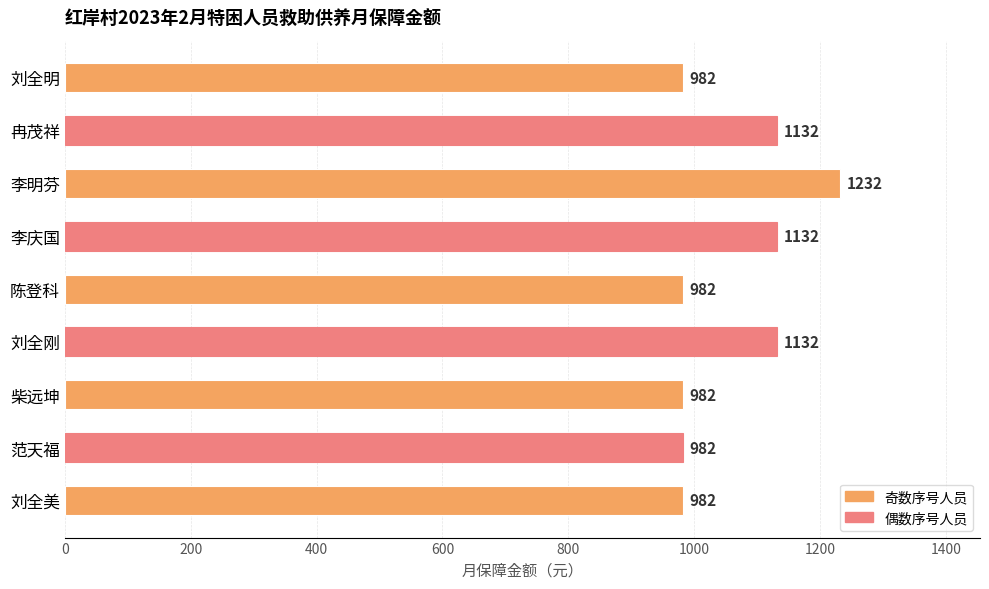

Is it true that the value at 刘全美 is 982?

True